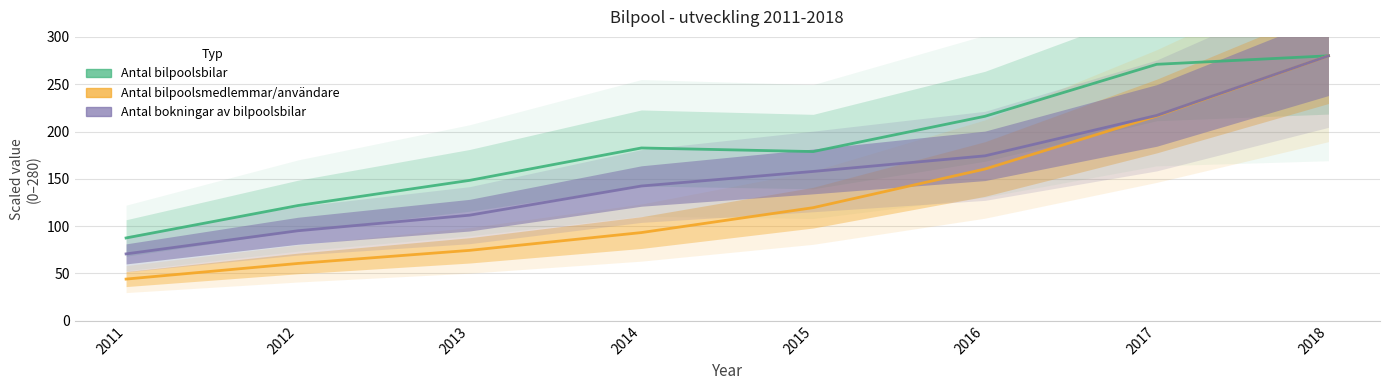

What value does the Antal bilpoolsbilar series have at 2017?

271.0